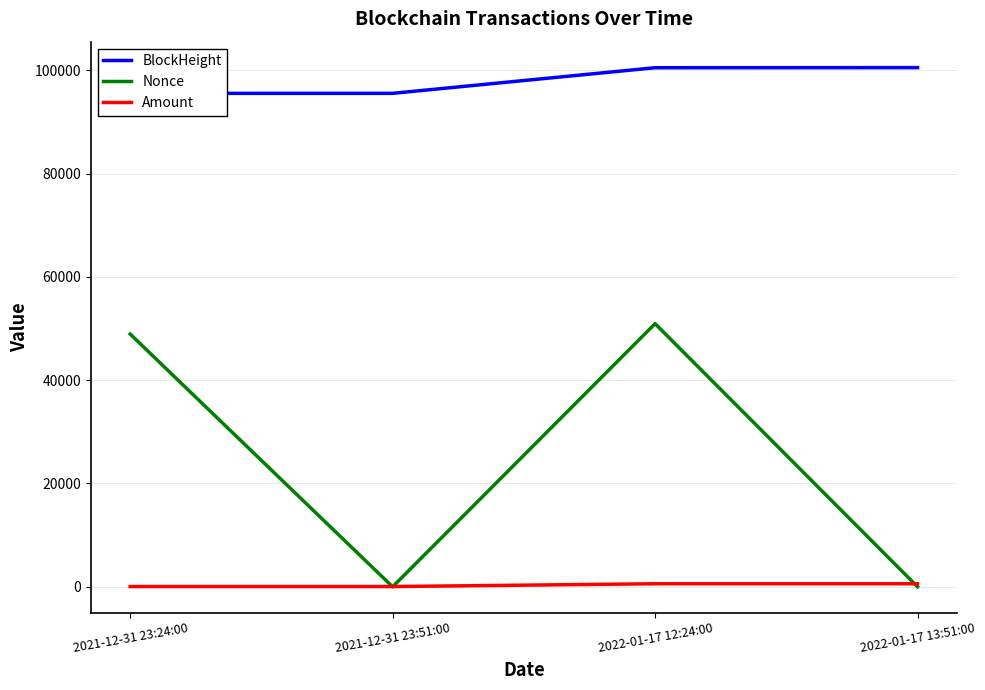

Between which two adjacent categories do Nonce and Amount first intersect?

2021-12-31 23:24:00 and 2021-12-31 23:51:00